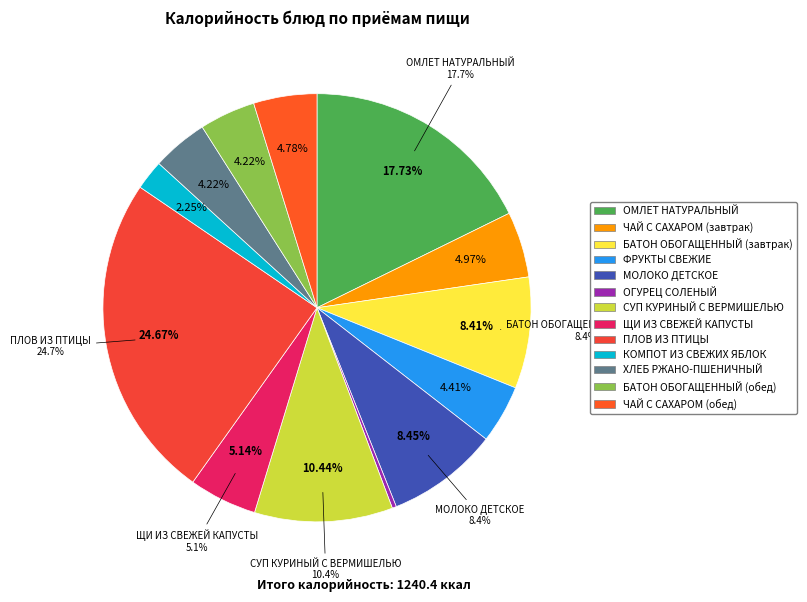

The ПЛОВ ИЗ ПТИЦЫ slice represents 25% of the pie. True or false?

True